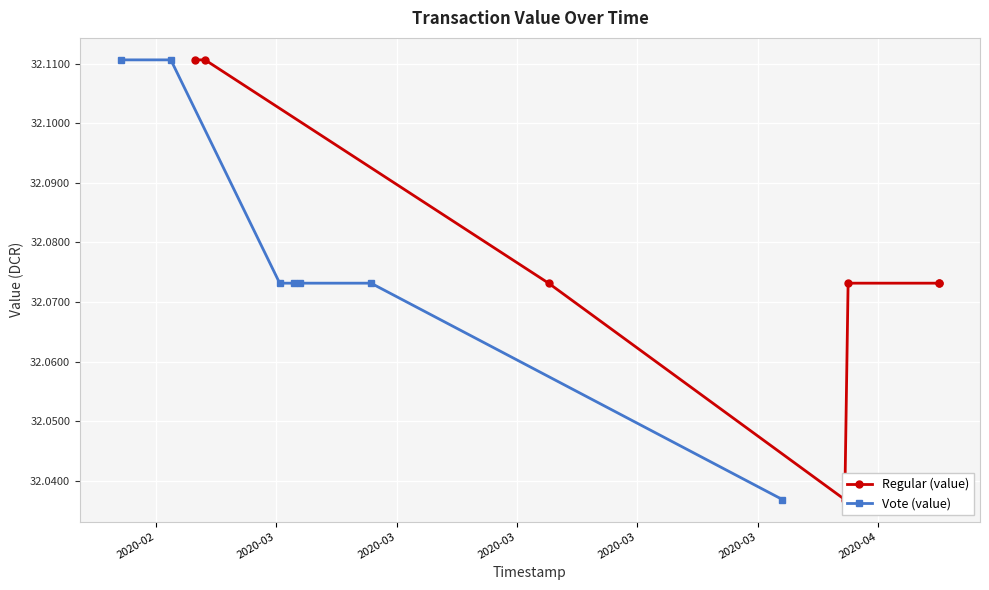

How many Vote (value) values are between 32 and 33?

7